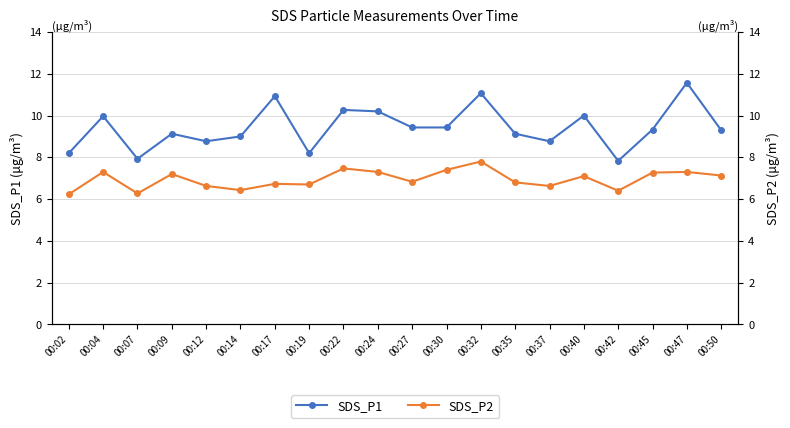

Which has a higher value, 00:27 or 00:14?

00:27